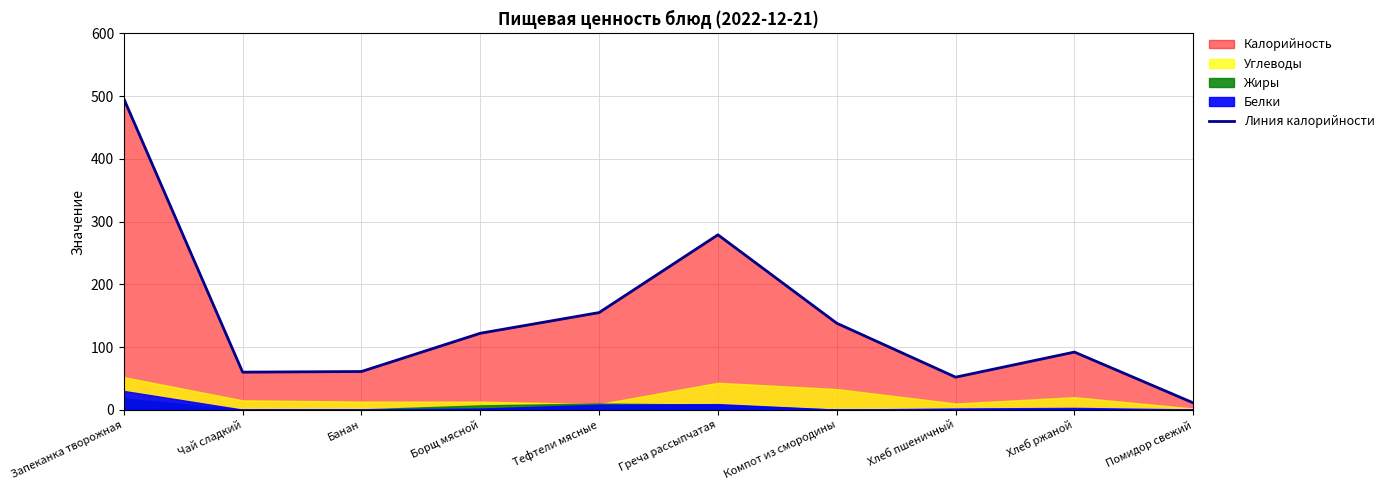

What is the difference between the second highest and minimum values?

268